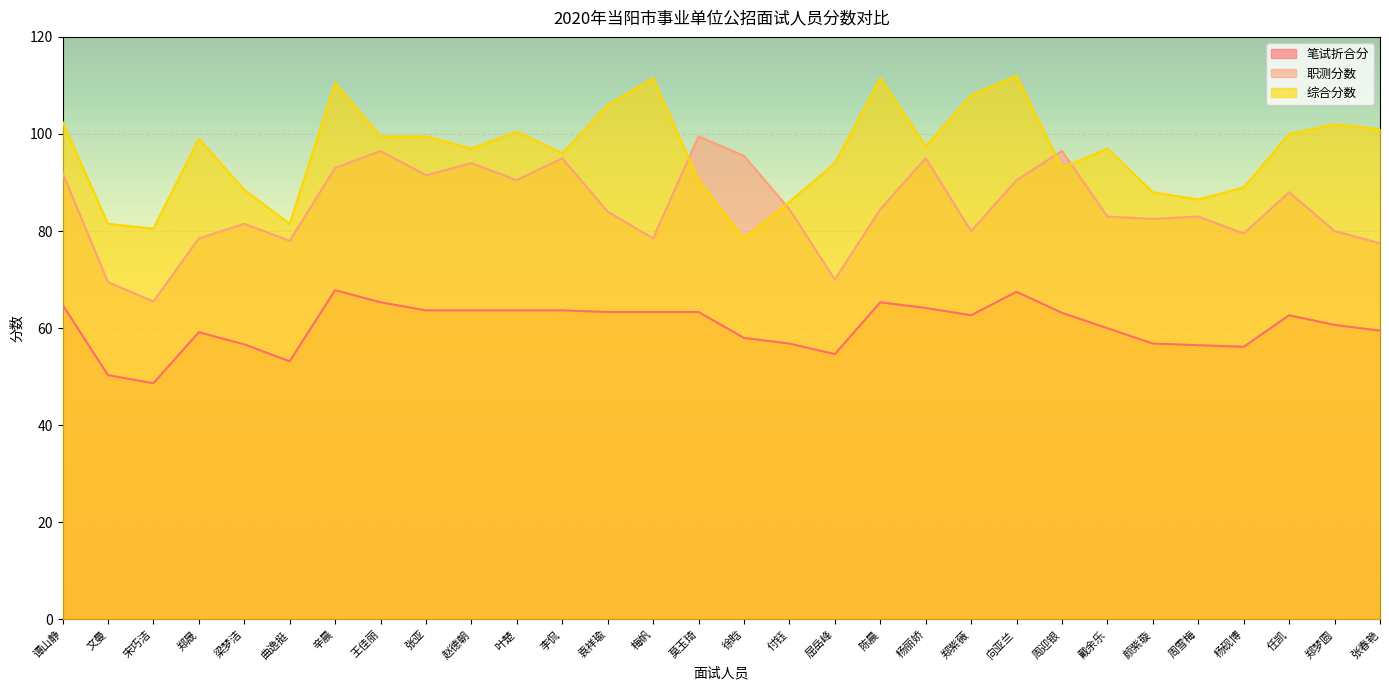

What is the value of the 职测分数 point at the 13th from the left?

84.0